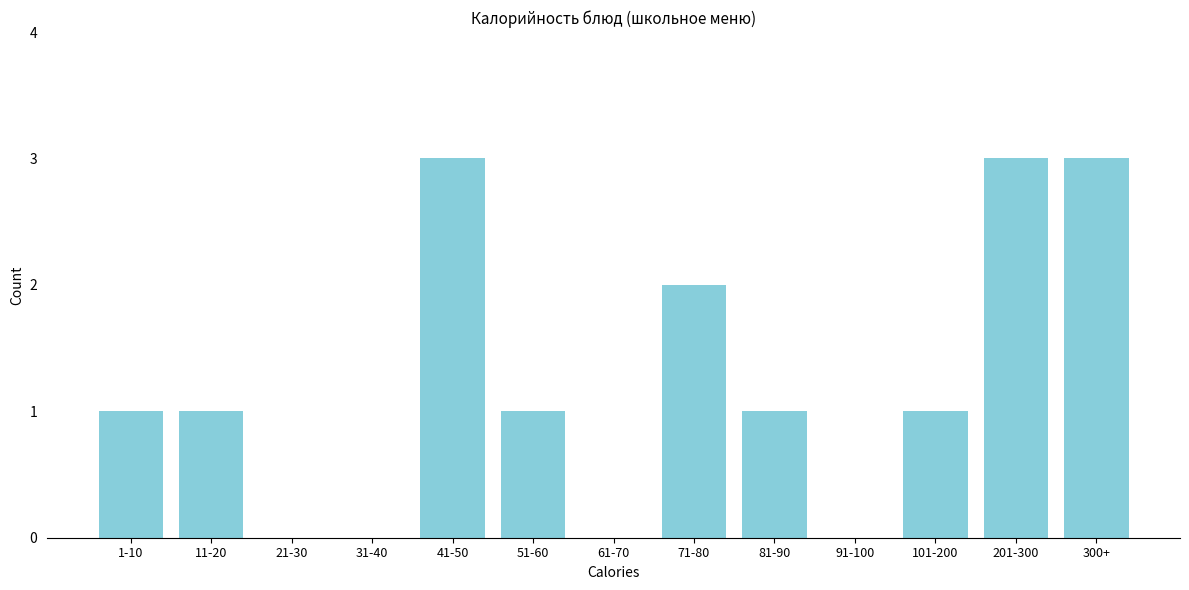

Reading left to right, transcribe all the data shown in this chart.

1-10=1	11-20=1	21-30=0	31-40=0	41-50=3	51-60=1	61-70=0	71-80=2	81-90=1	91-100=0	101-200=1	201-300=3	300+=3